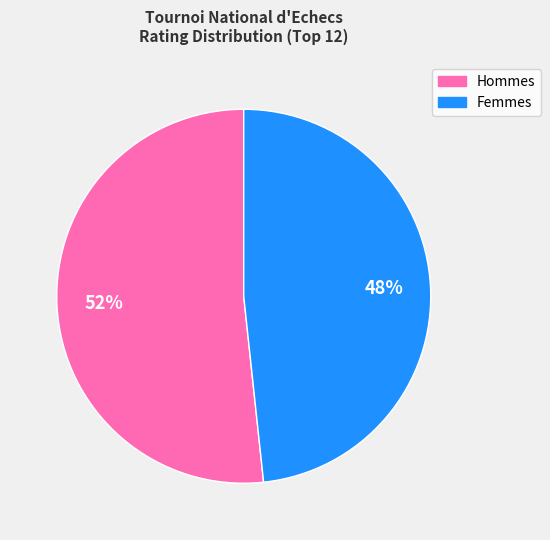

Is there any slice that represents more than half of the pie?

Yes